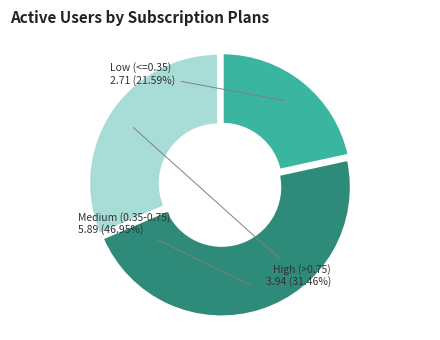

How many slices are in this pie chart?

3